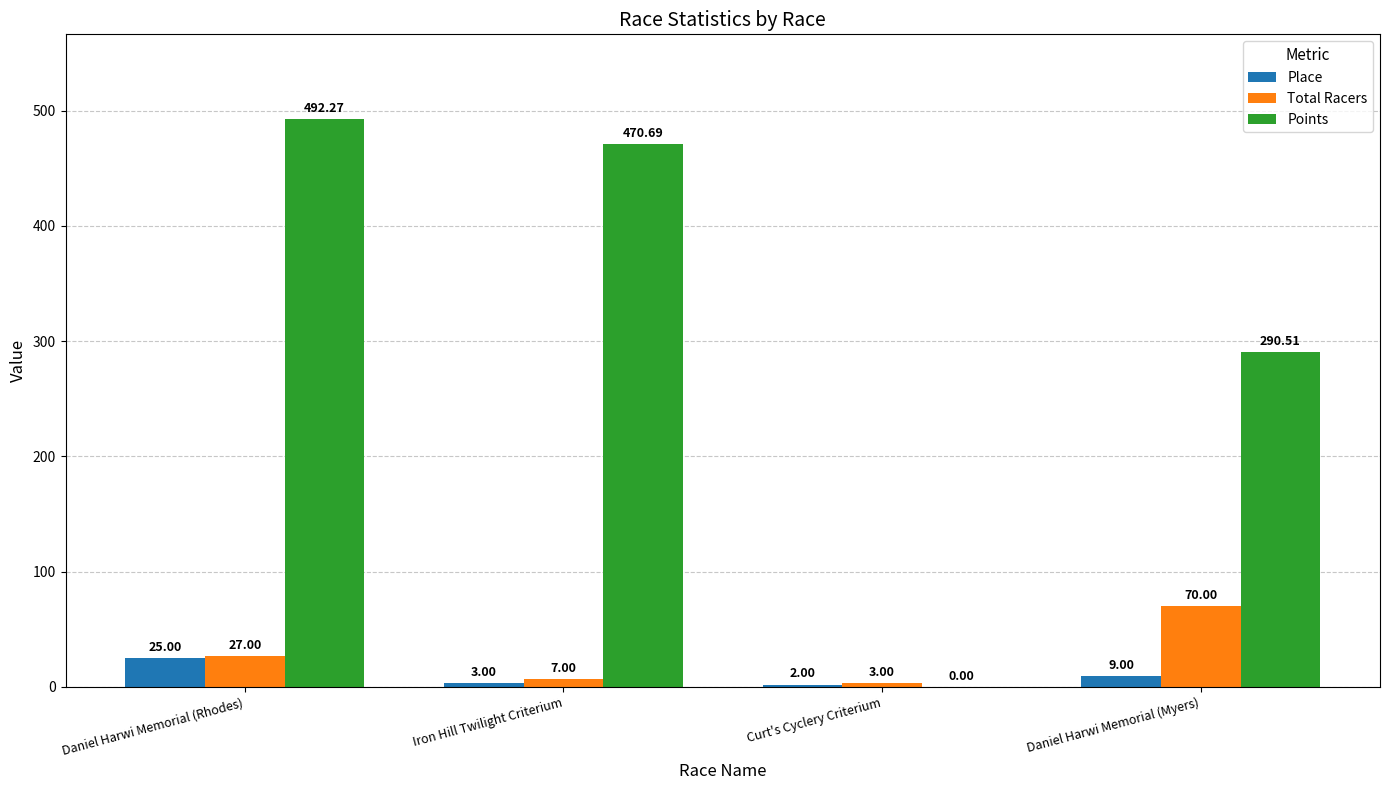

What is the sum of the Points values at Curt's Cyclery Criterium and Daniel Harwi Memorial (Rhodes)?

492.3